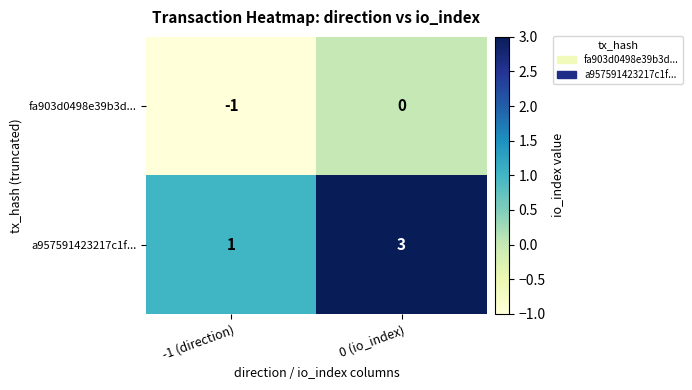

Reading right to left, what are all the values shown in this chart?

fa903d0498e39b3d...: 0 (io_index)=0	-1 (direction)=-1
a957591423217c1f...: 0 (io_index)=3	-1 (direction)=1